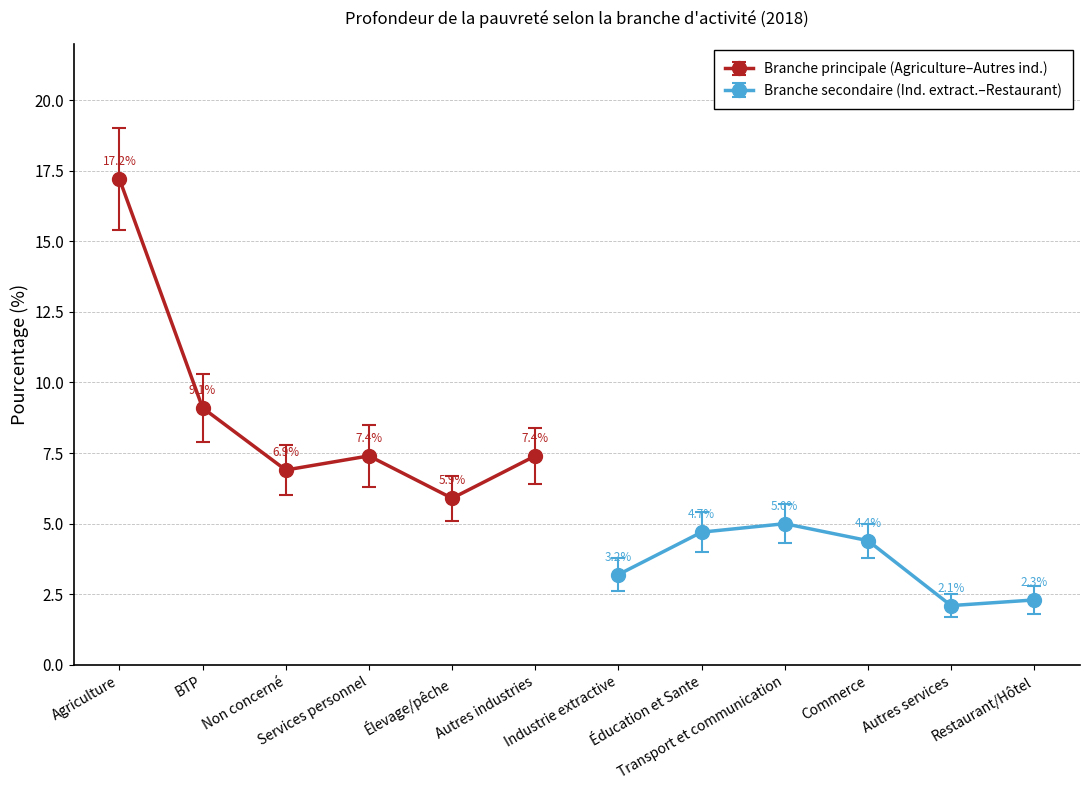

What is the maximum value shown in the chart?

17.2